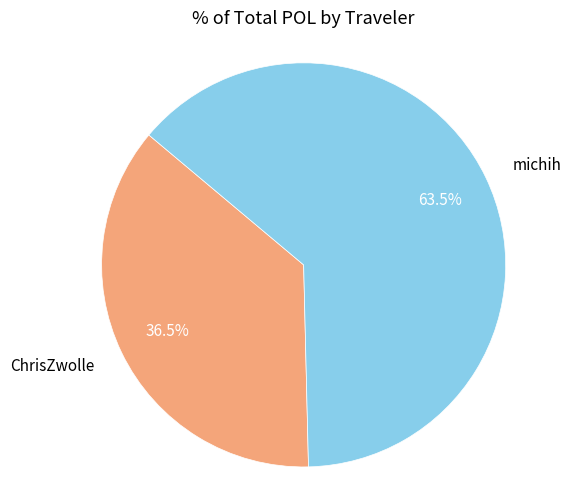

To the nearest percent, what is the combined percentage of michih and ChrisZwolle?

100%